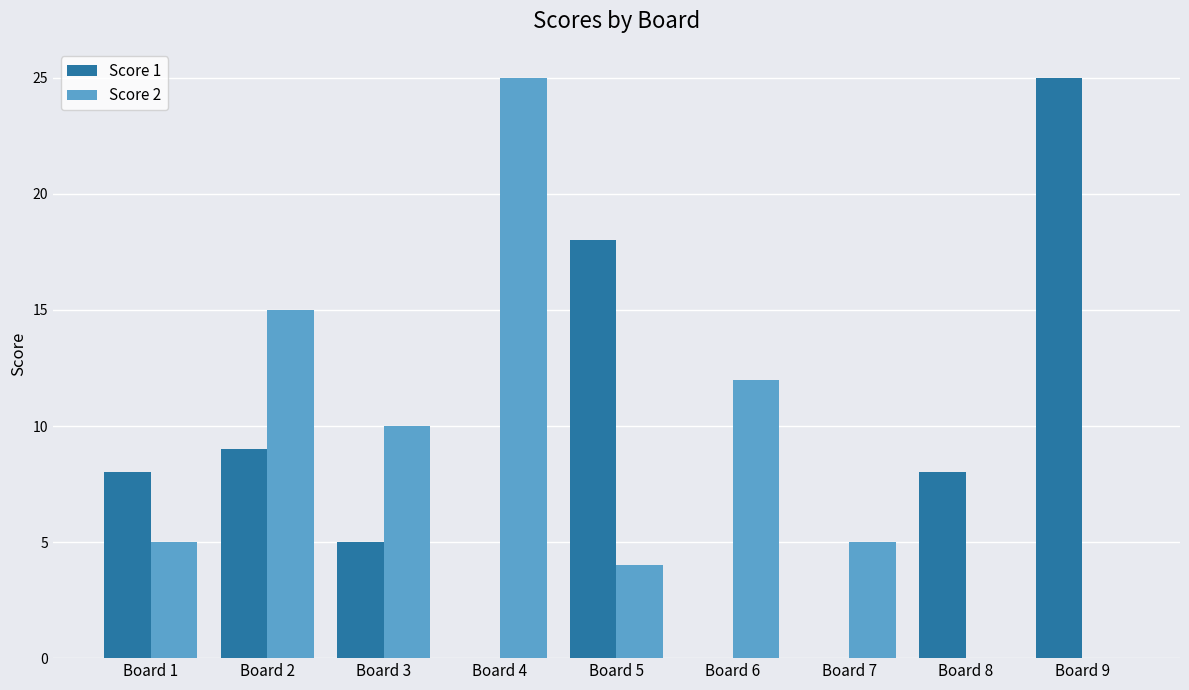

Between Board 4 and Board 5, which series saw the biggest shift?

Score 2